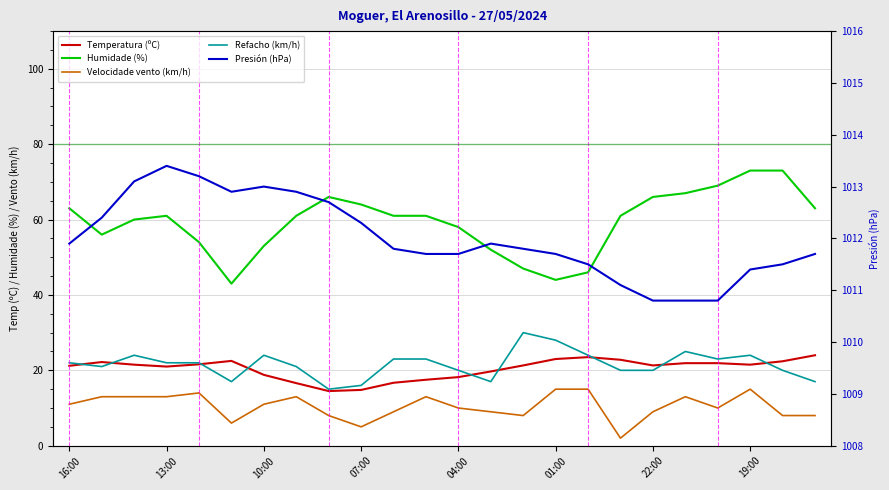

What position from the left is 11?

12